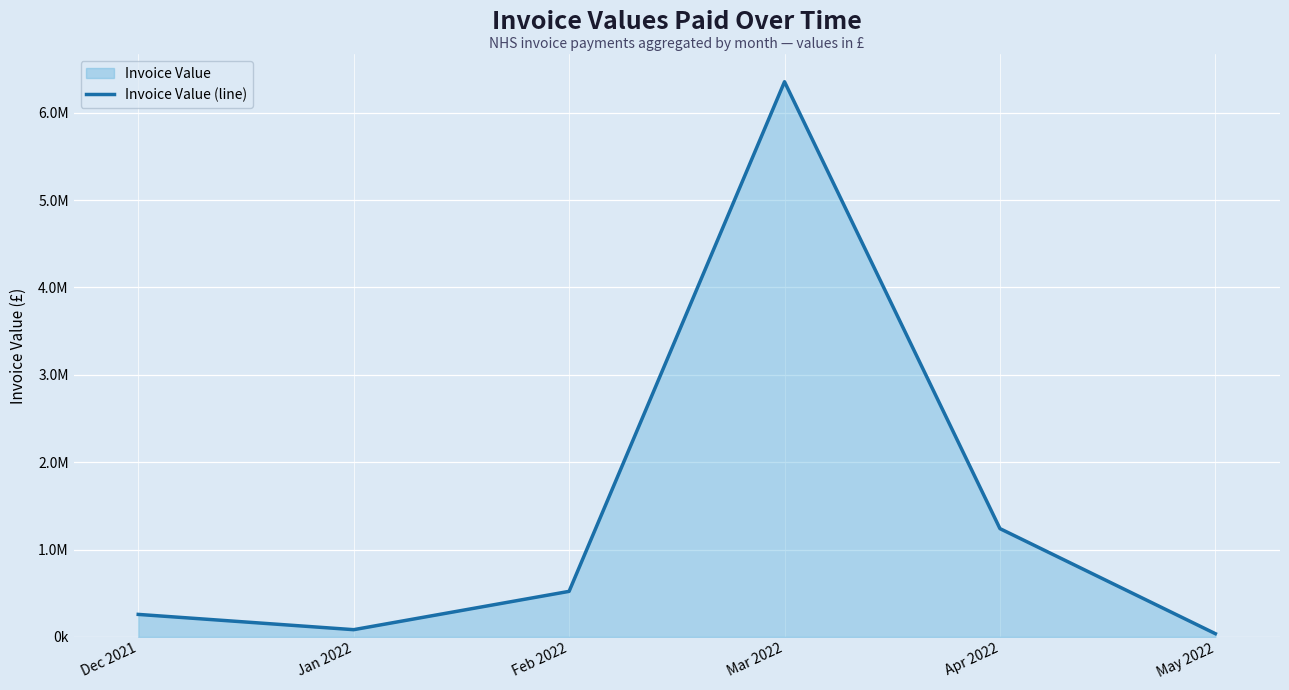

What is the difference between the values at Mar 2022 and May 2022?

6317197.9